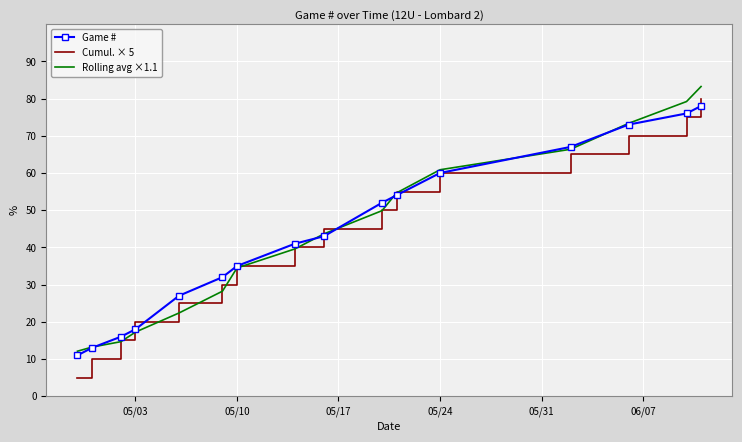

What is the greatest value displayed?

83.2